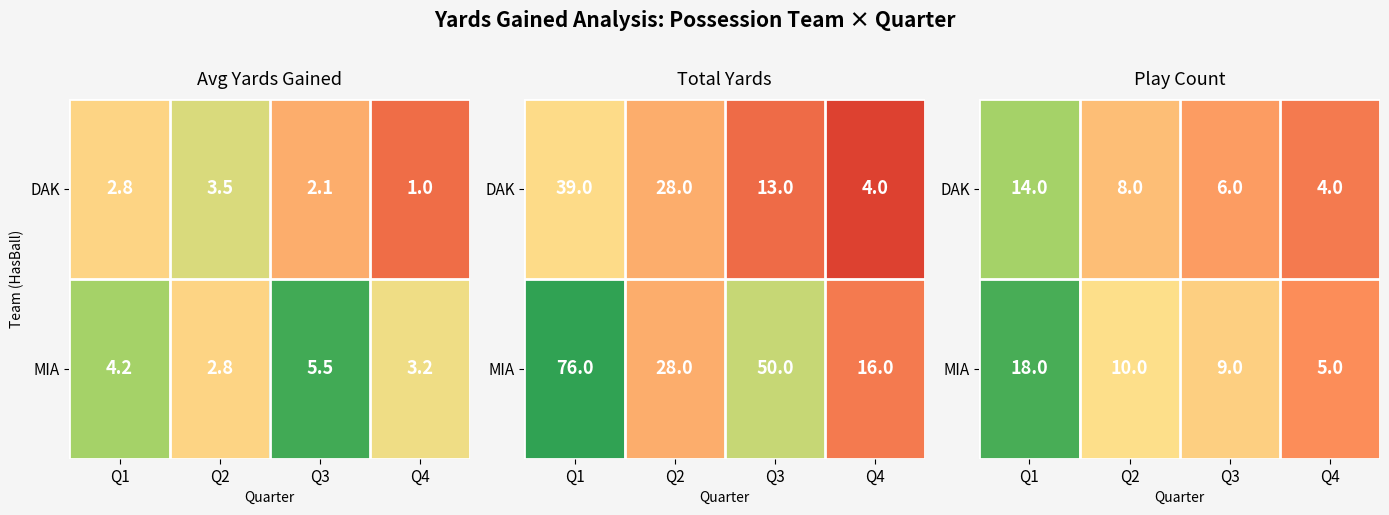

What is the sum of the DAK values at Q4 and Q2?

12